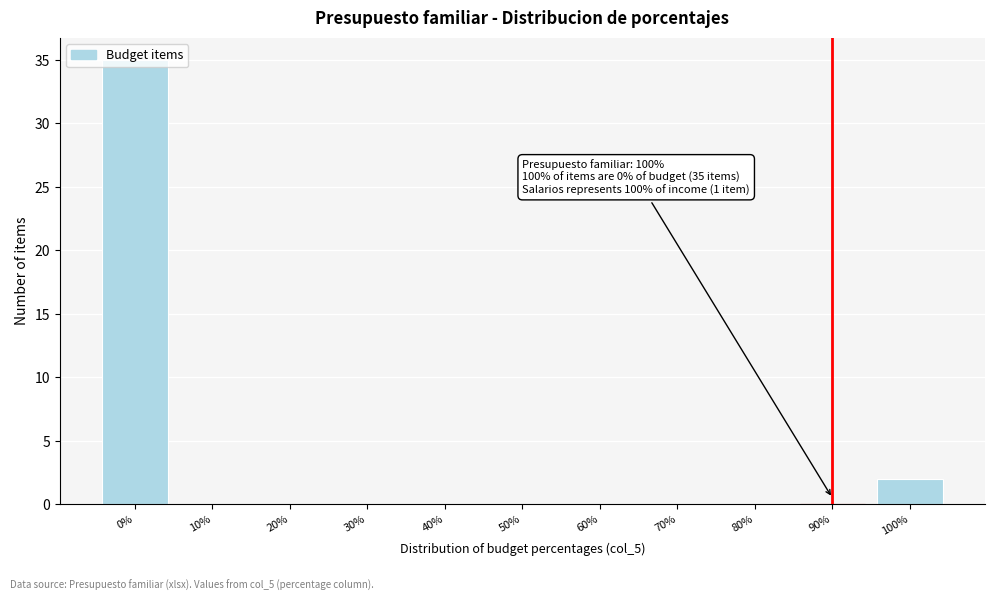

What is the change in value from 0% to 90%?

-35